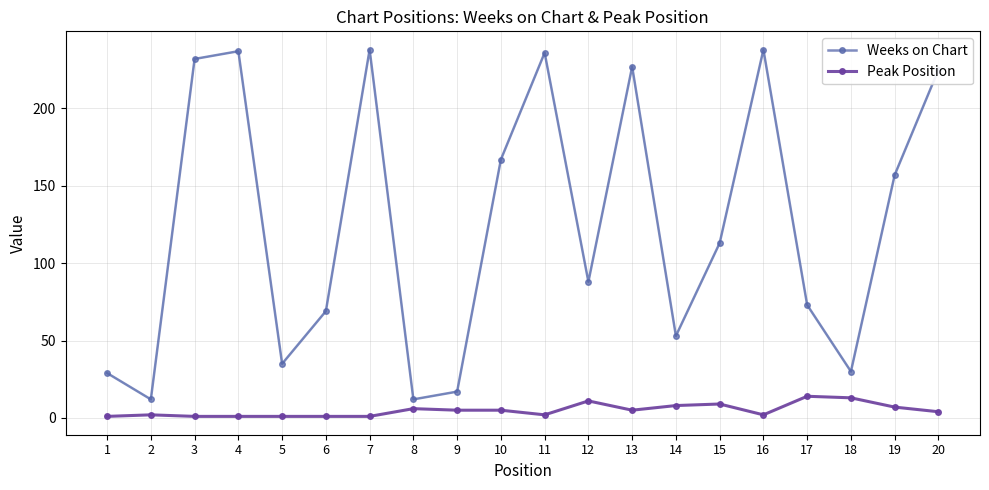

How many lines are shown in the chart?

2